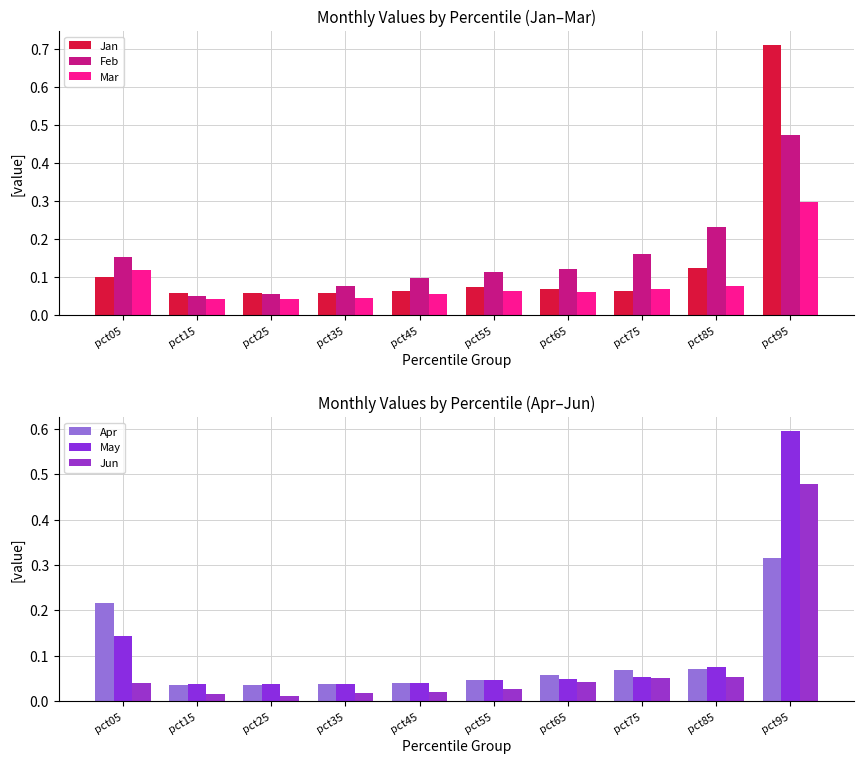

Which series changed the most between pct45 and pct95?

Jan